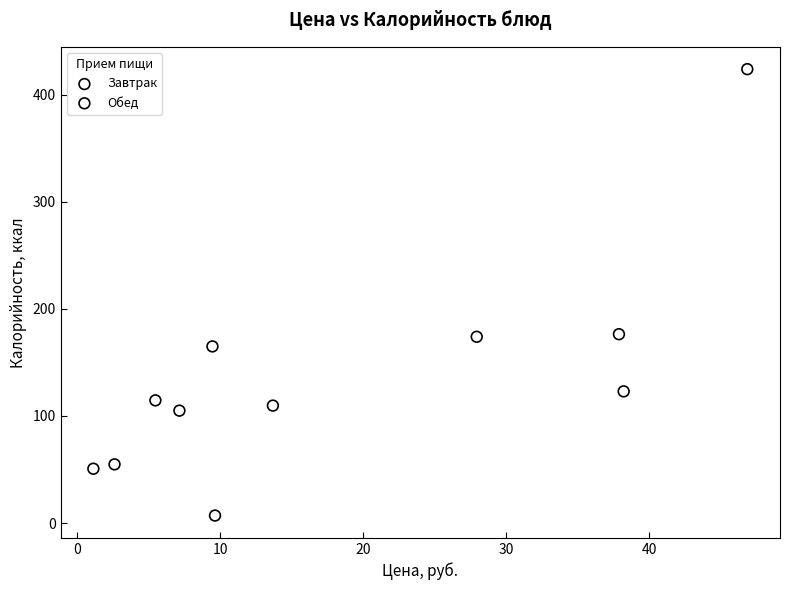

Which series has the largest Y range (max minus min)?

Завтрак